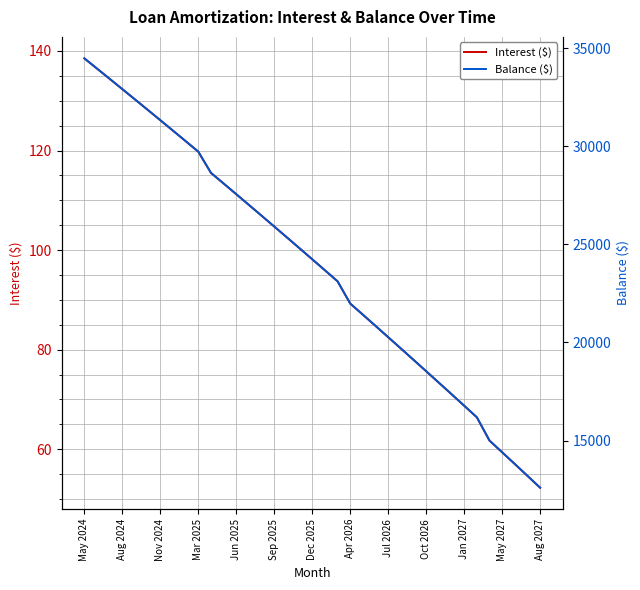

What is the maximum value shown in the chart?

34476.0